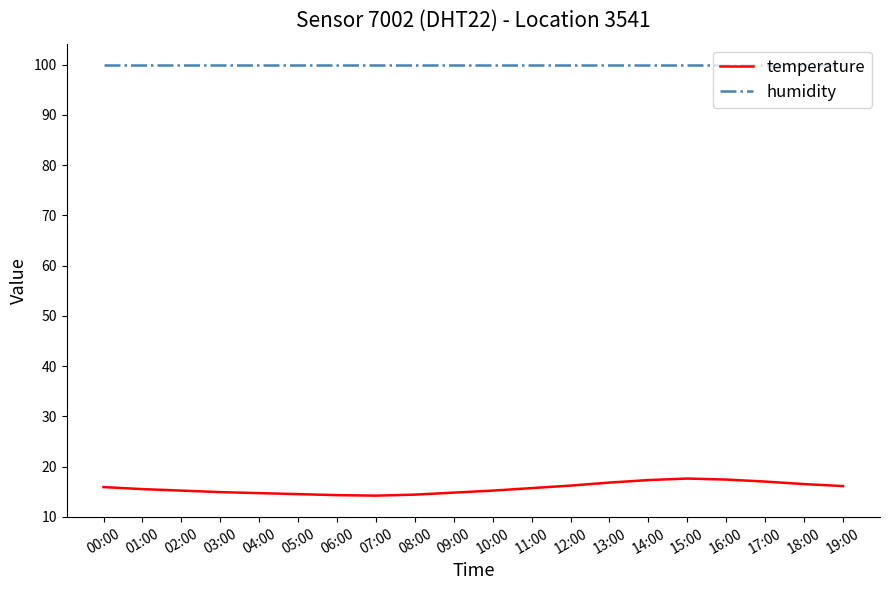

Which series has the widest spread of values?

temperature